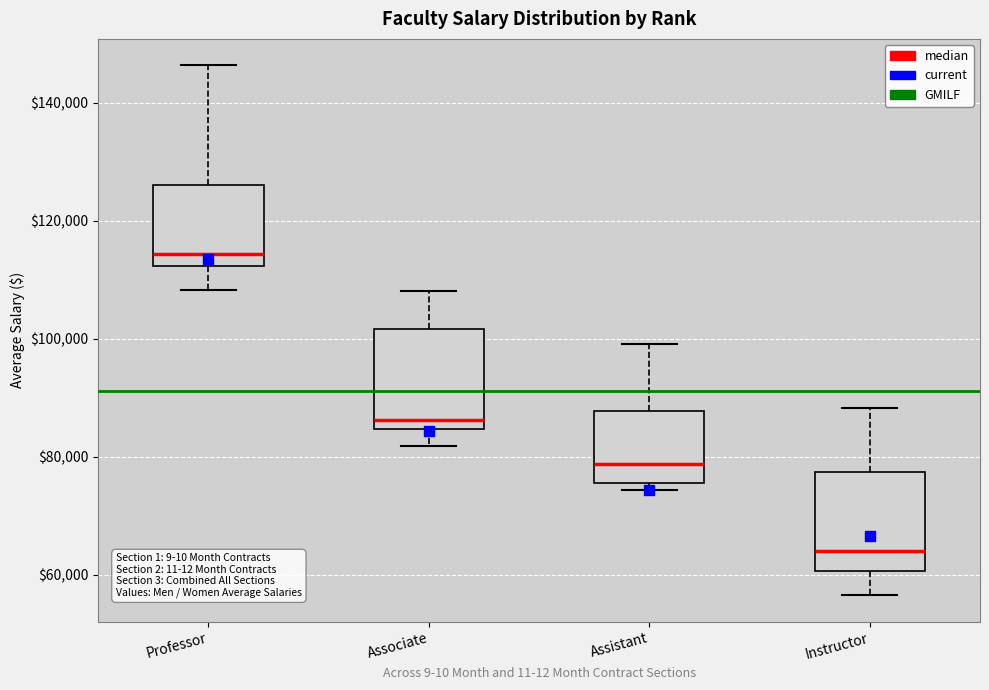

Where does the lower whisker of the box for Professor end on the y-axis? The values are not printed on the chart, so give them approximately, as read against the axis.

108000